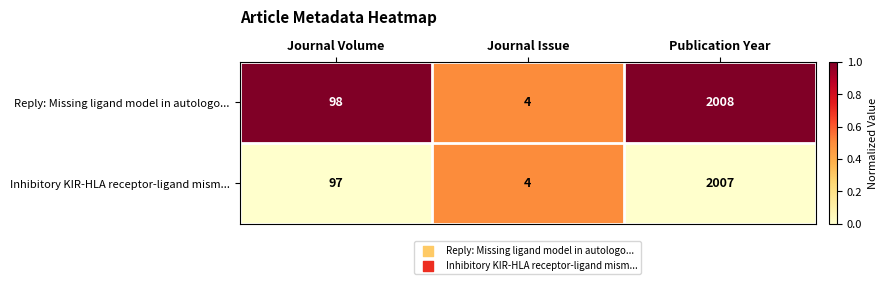

Rank the series at Journal Volume from highest to lowest value.

Reply: Missing ligand model in autologo..., Inhibitory KIR-HLA receptor-ligand mism...